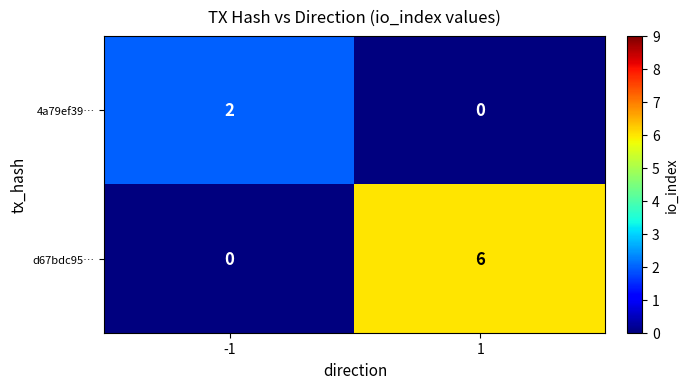

Count the number of categories in the chart.

2